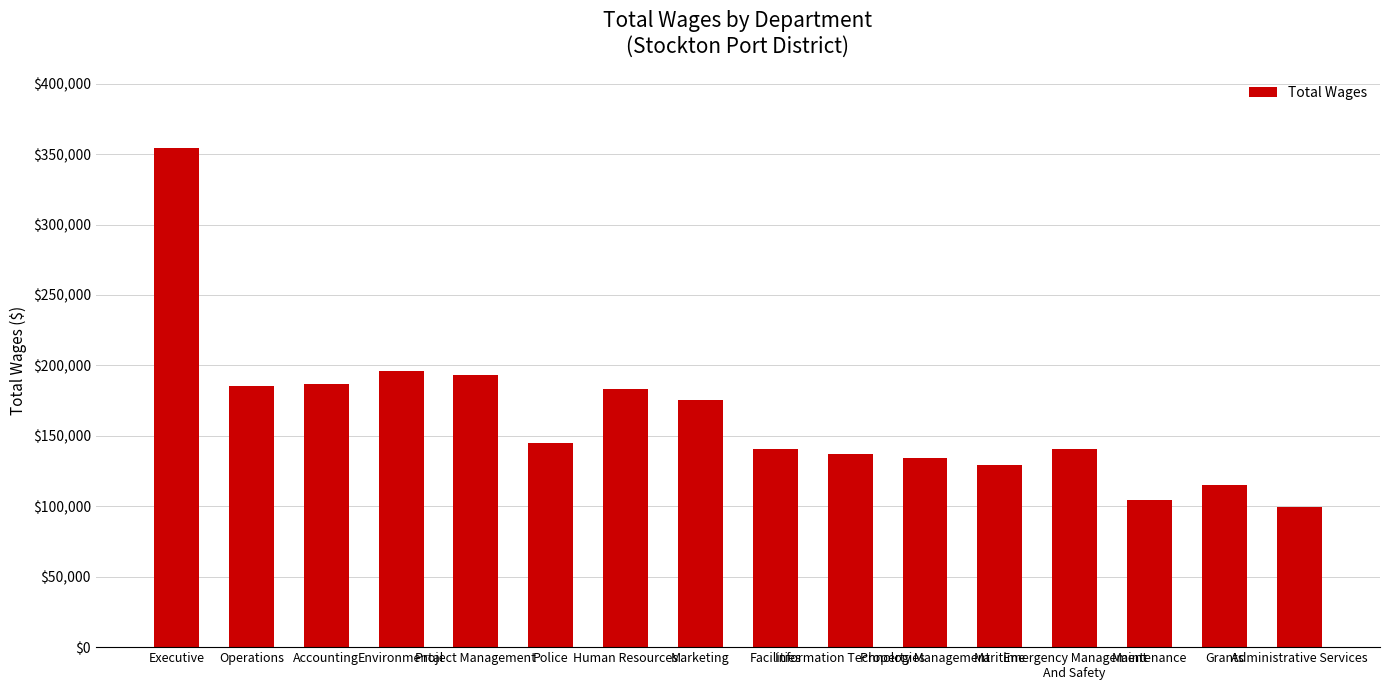

What is the label of the 13th bar from the left?

Emergency Management
And Safety